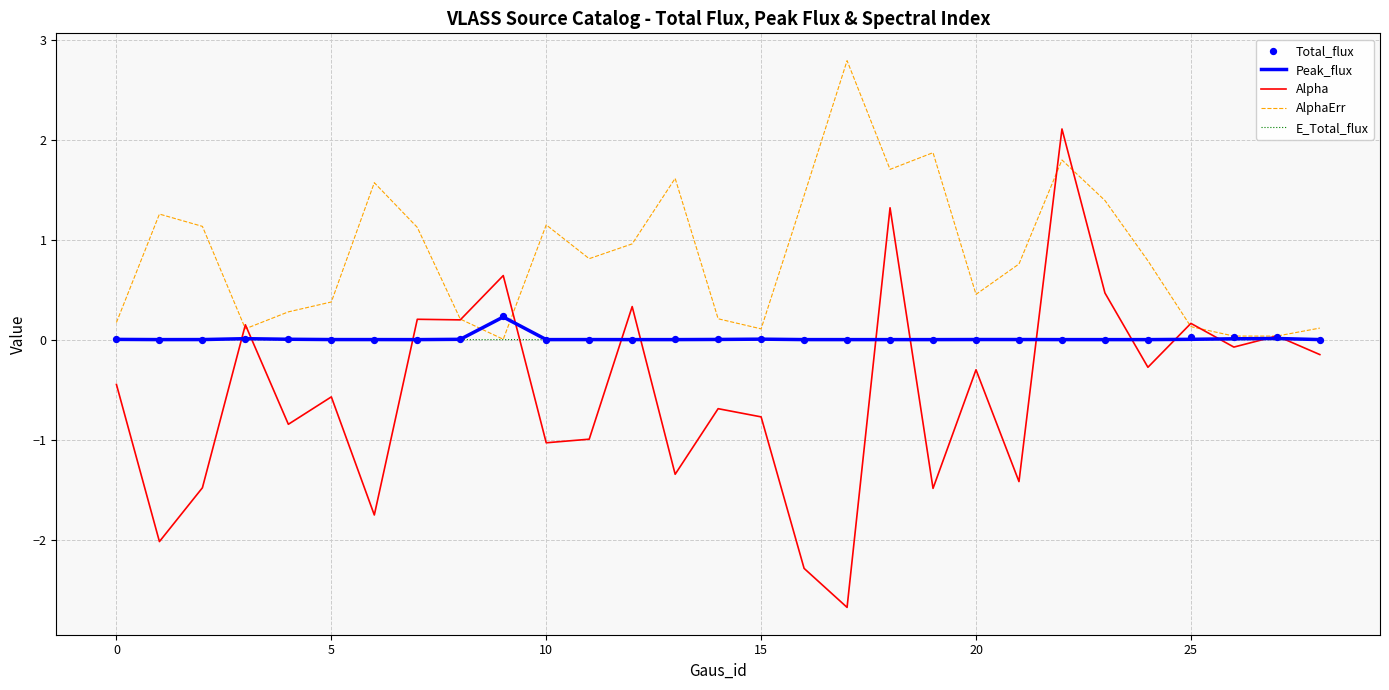

Which series has the largest total across all categories?

AlphaErr